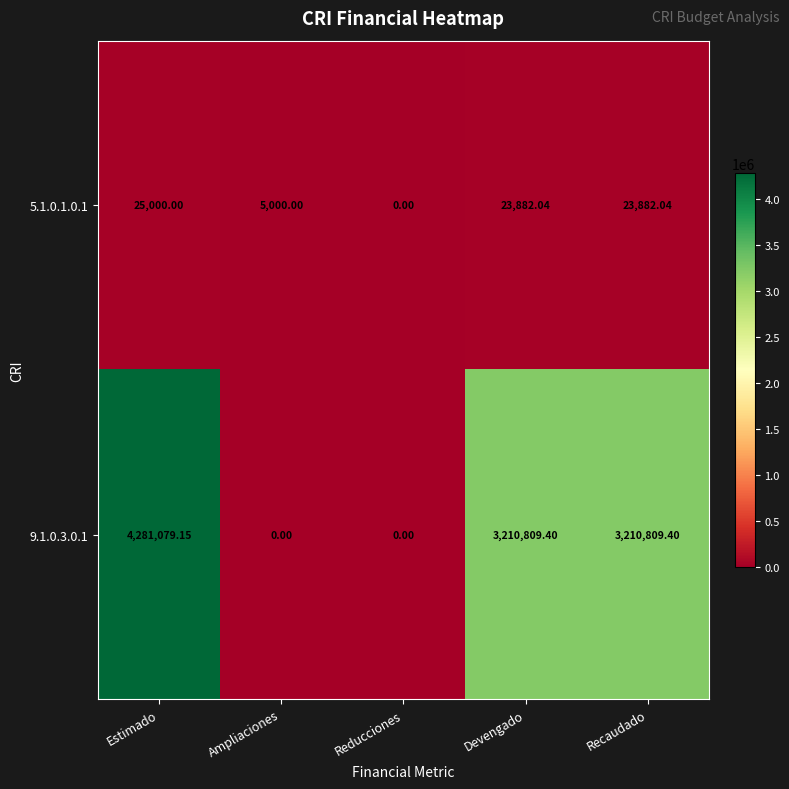

Which category has the highest value across all series?

Estimado